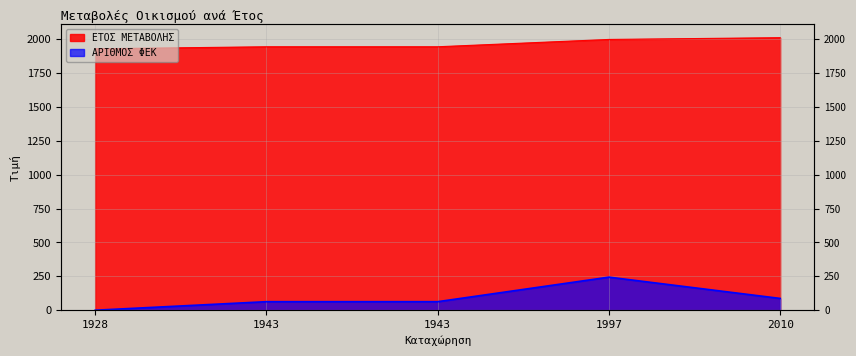

What is the difference between the maximum and minimum values in the ΑΡΙΘΜΟΣ ΦΕΚ series?

244